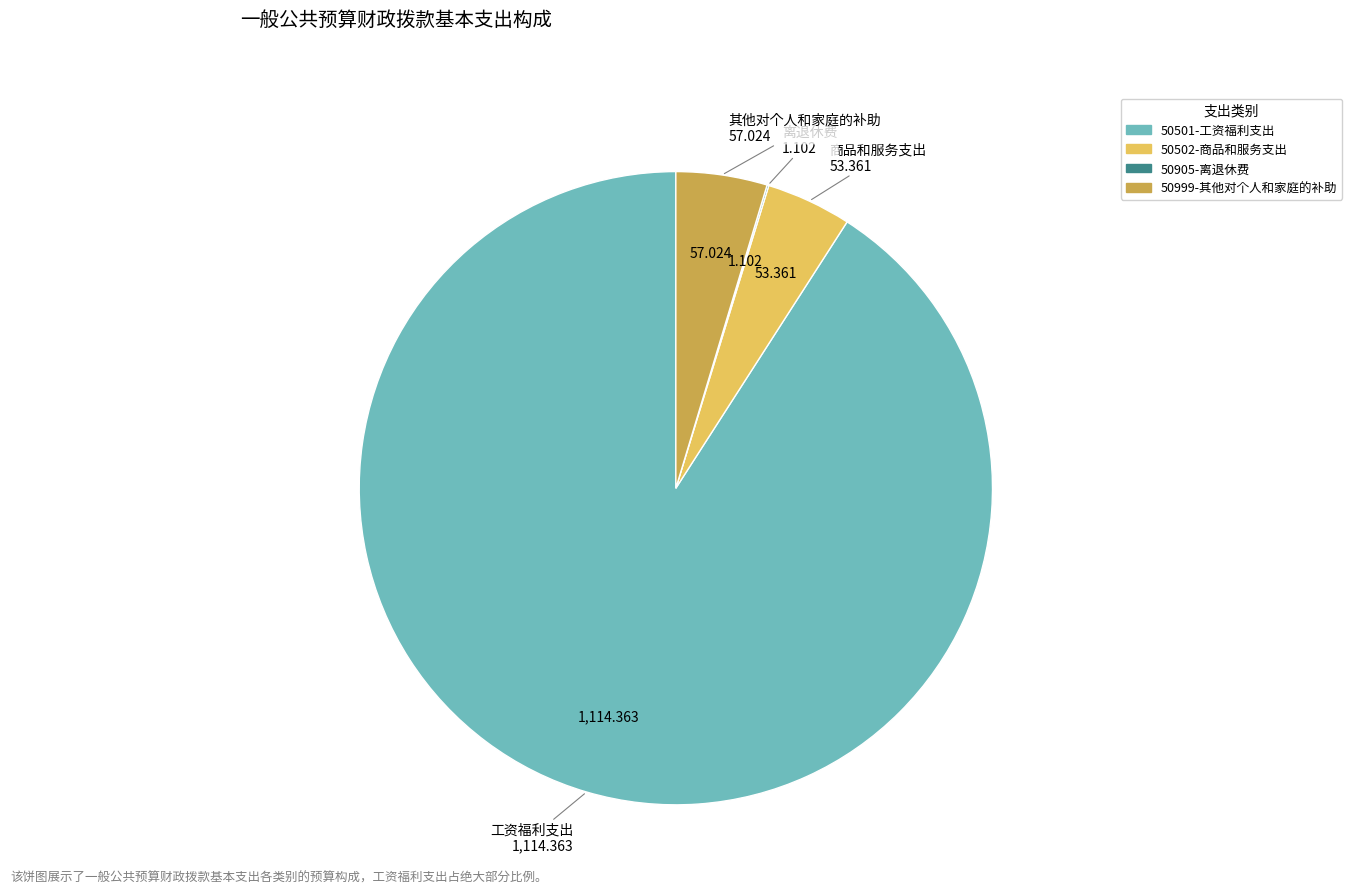

Is the sum of 50501-工资福利支出 and 50502-商品和服务支出 greater than half?

Yes